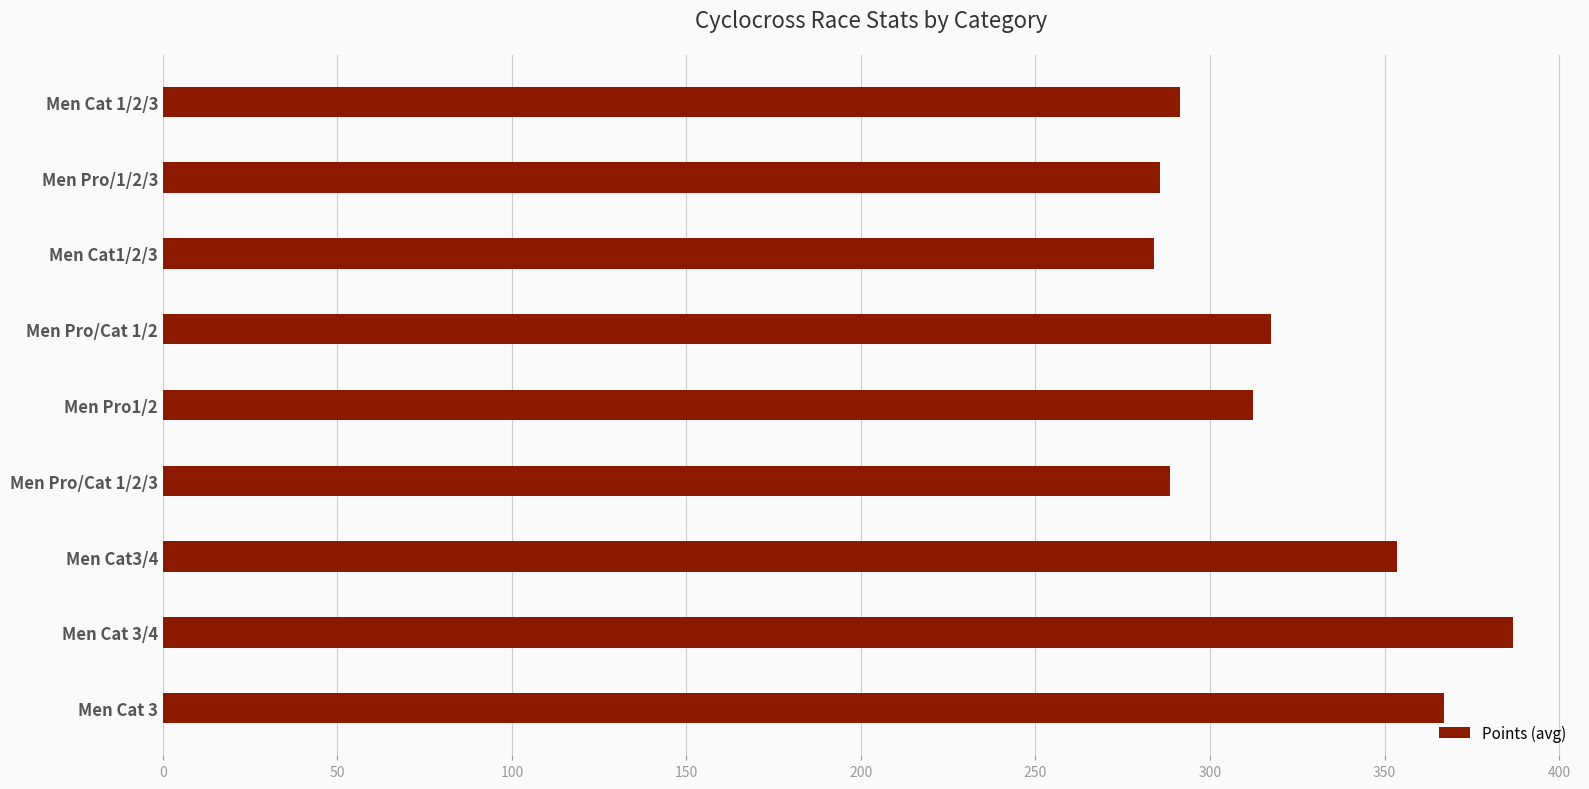

Is it true that the value at Men Cat 3/4 is 386.7?

True